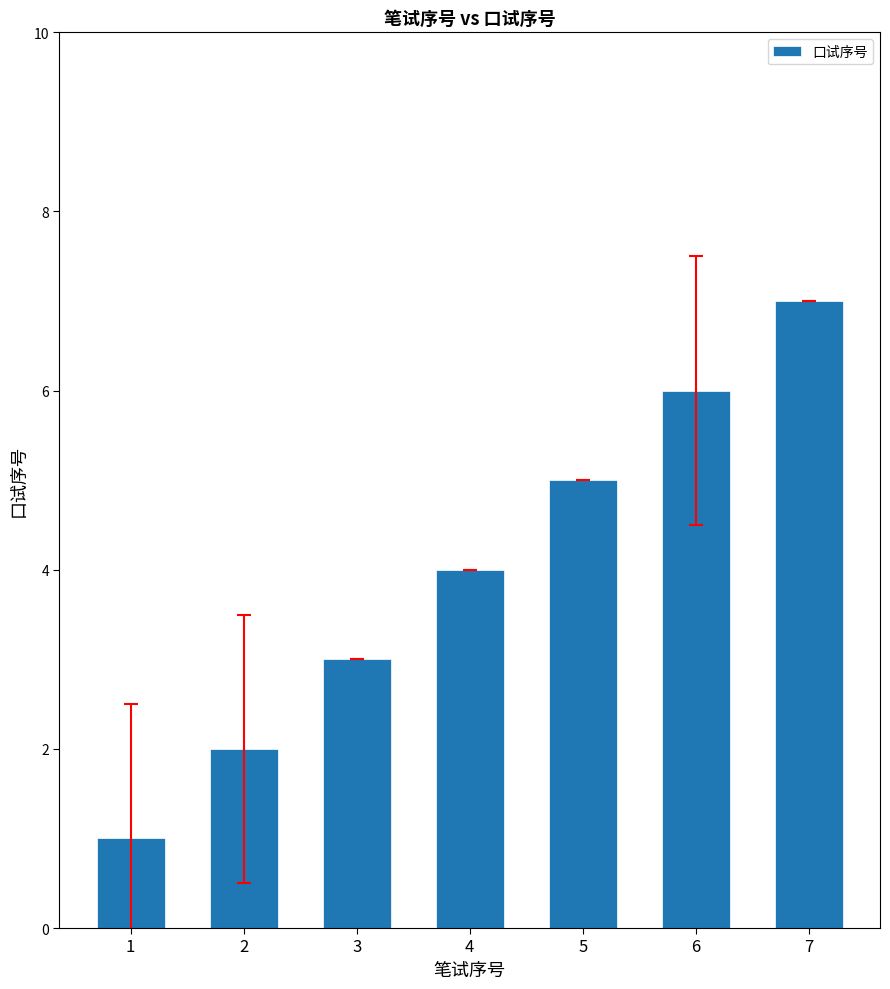

Rank the categories by value from lowest to highest.

1, 2, 3, 4, 5, 6, 7